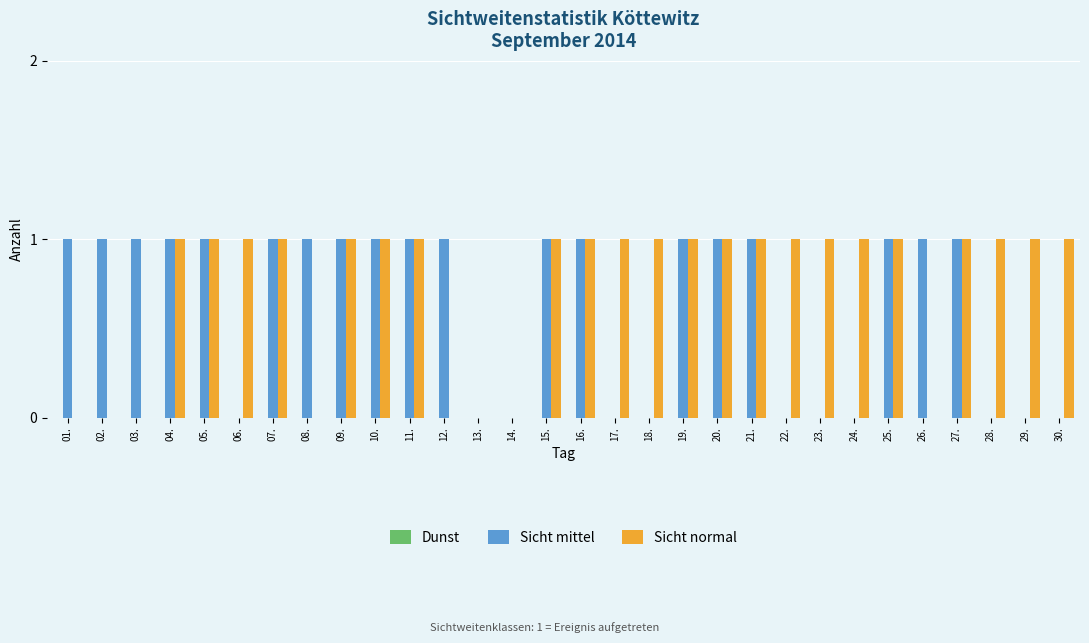

True or false: Sicht mittel has a value of 0 at 29..

True